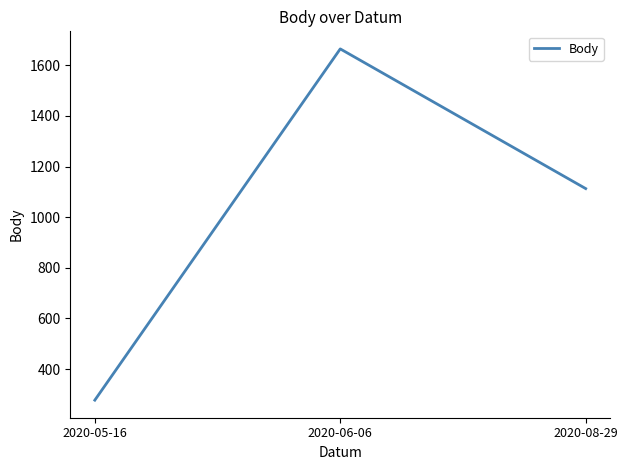

What is the greatest value displayed?

1665